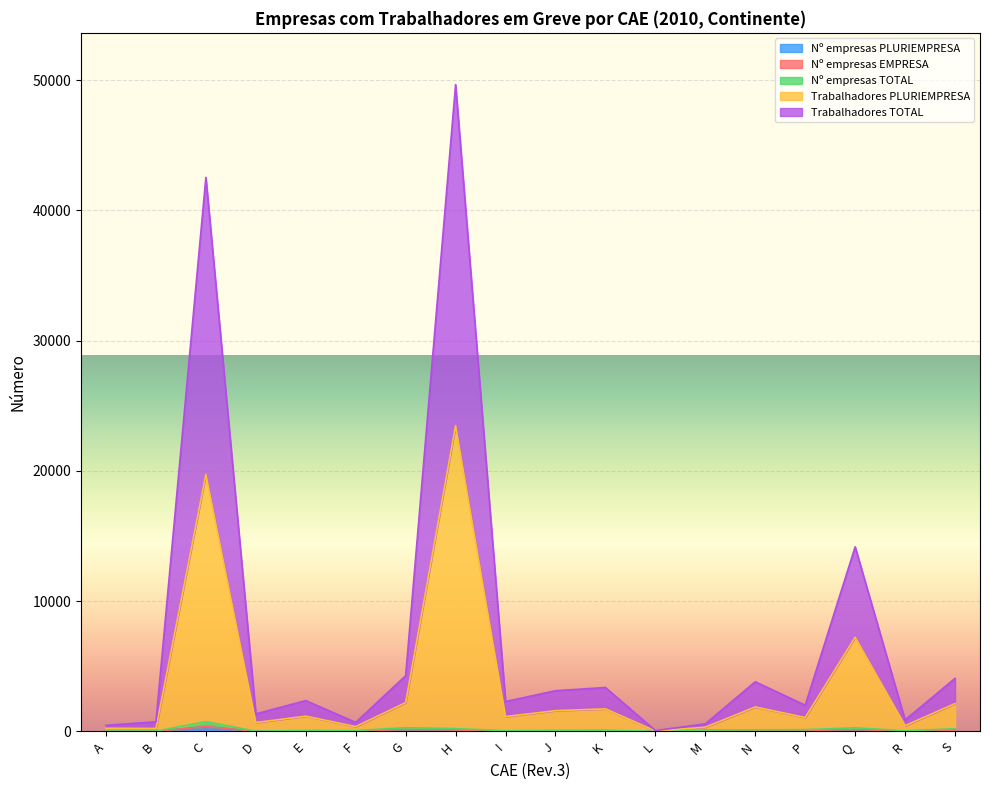

At which category is the sum across all series the highest?

H